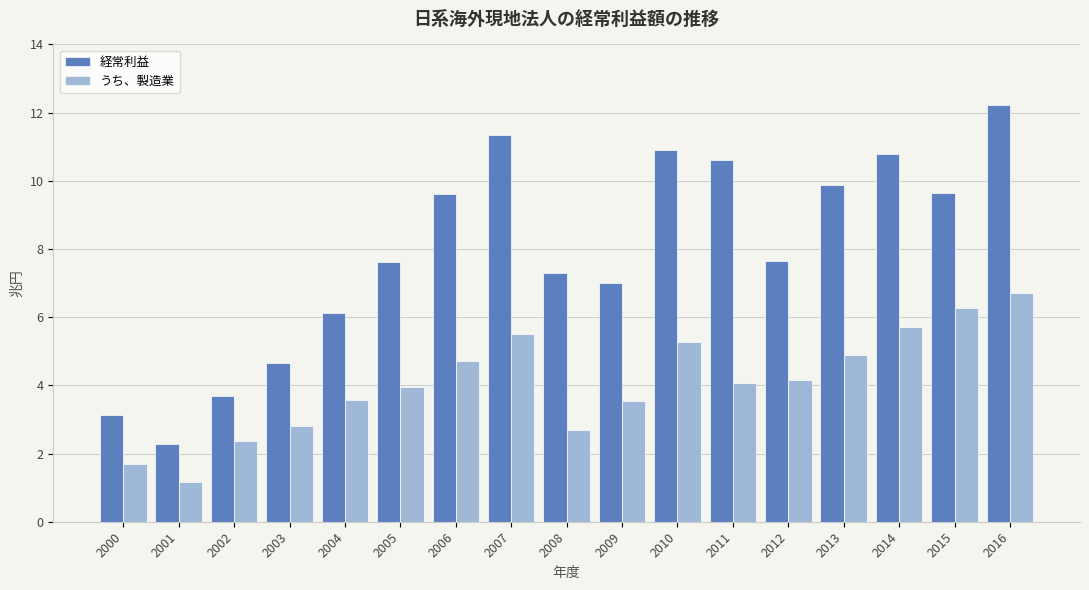

What is the maximum value for 経常利益?

12.2